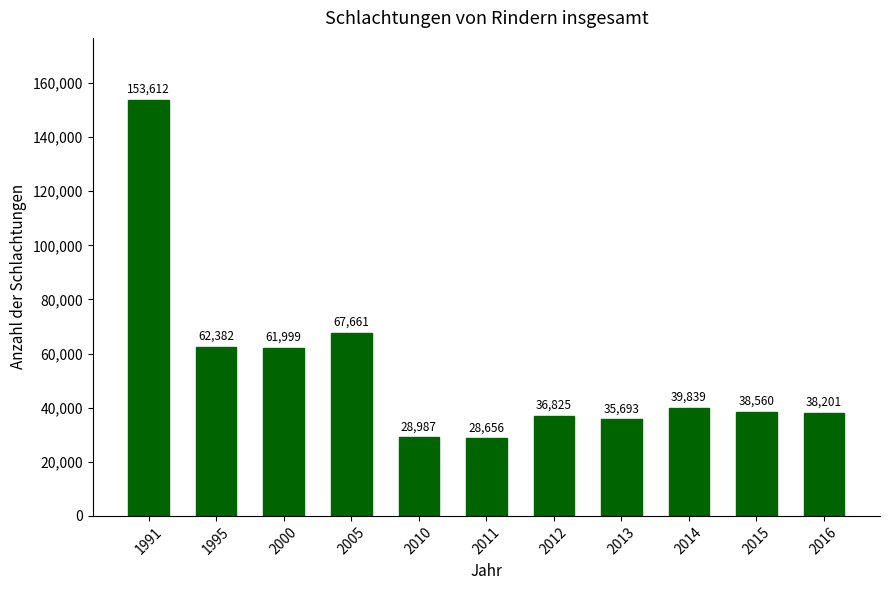

List the labels in order of value, largest first.

1991, 2005, 1995, 2000, 2014, 2015, 2016, 2012, 2013, 2010, 2011